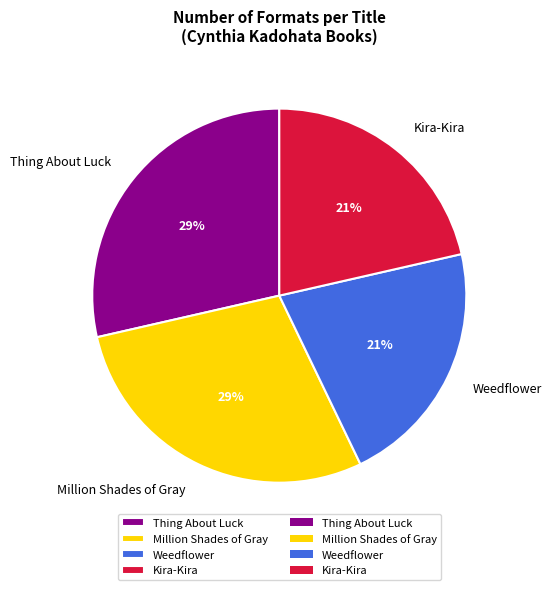

To the nearest percent, what percentage of the pie is Million Shades of Gray?

29%